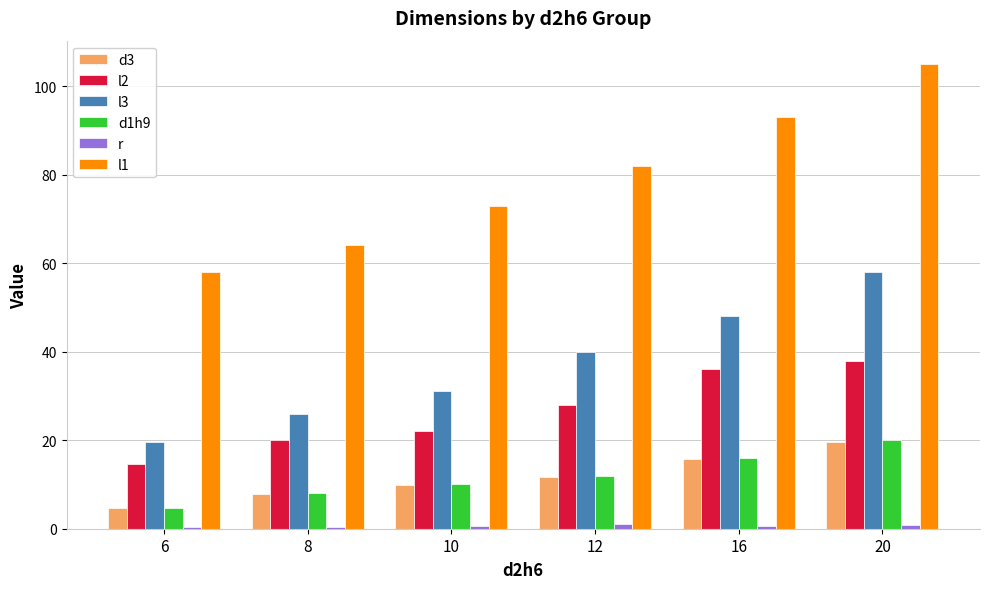

Which category has the lowest value in the l3 series?

6